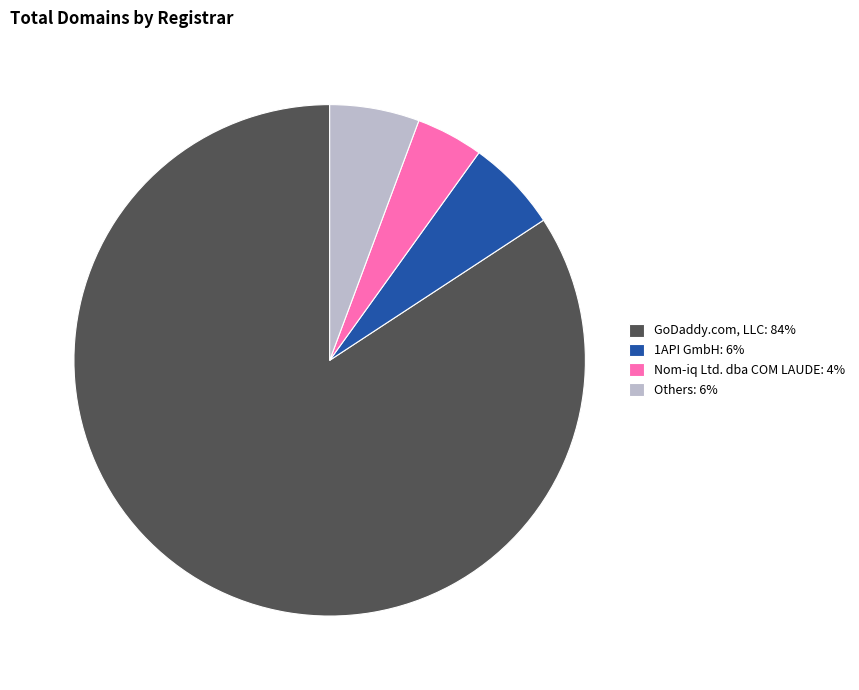

Is the sum of Others: 6% and 1API GmbH: 6% greater than half?

No